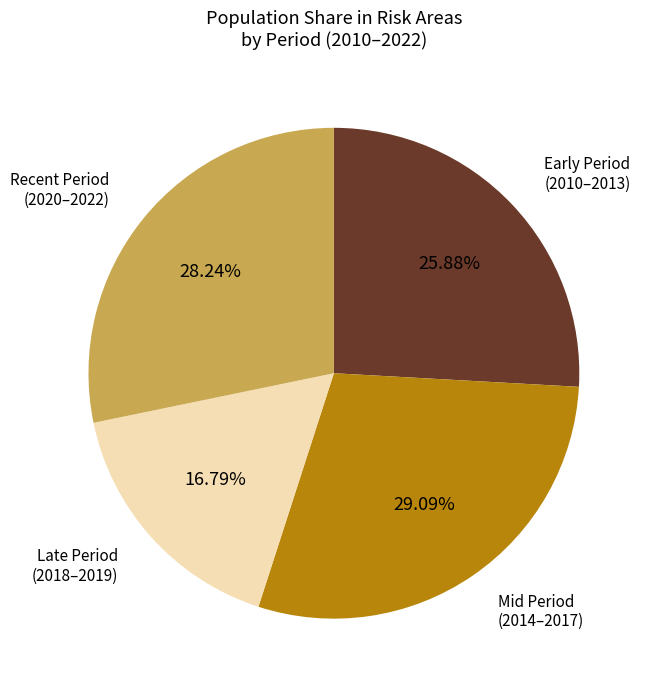

Does any single category account for the majority?

No